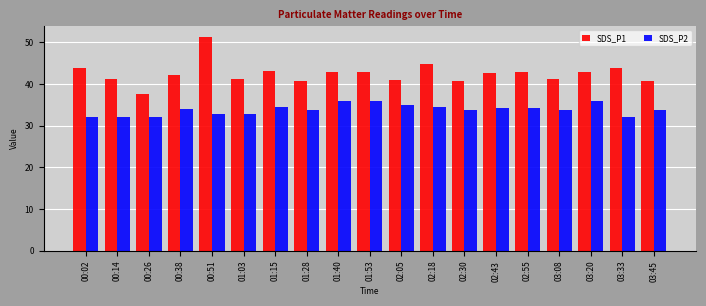

The value of SDS_P1 at 02:43 is 42.6. True or false?

True